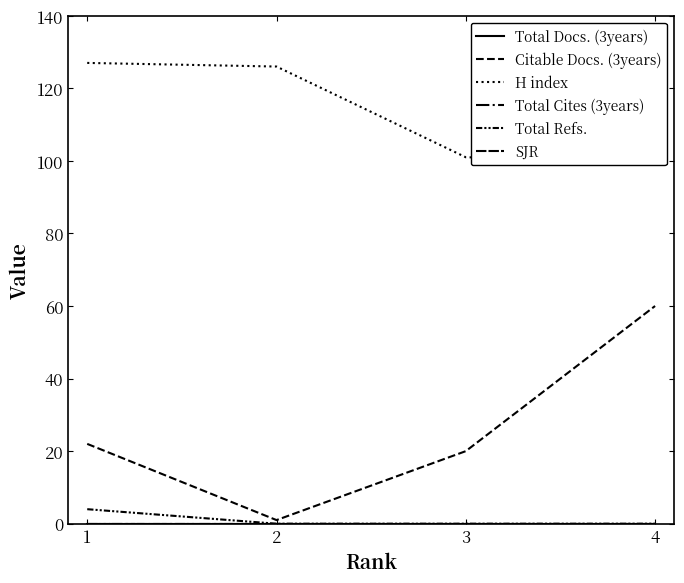

Reading left to right, transcribe all the data shown in this chart.

Total Docs. (3years): 0	0	0	0
Citable Docs. (3years): 22	1	20	60
H index: 127	126	101	100
Total Cites (3years): 0	0	0	0
Total Refs.: 4	0	0	0
SJR: 0	0	0	0